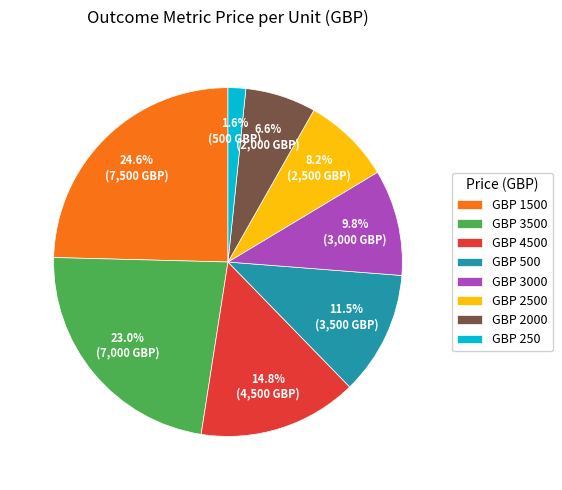

Is the sum of GBP 4500 and GBP 2500 greater than half?

No